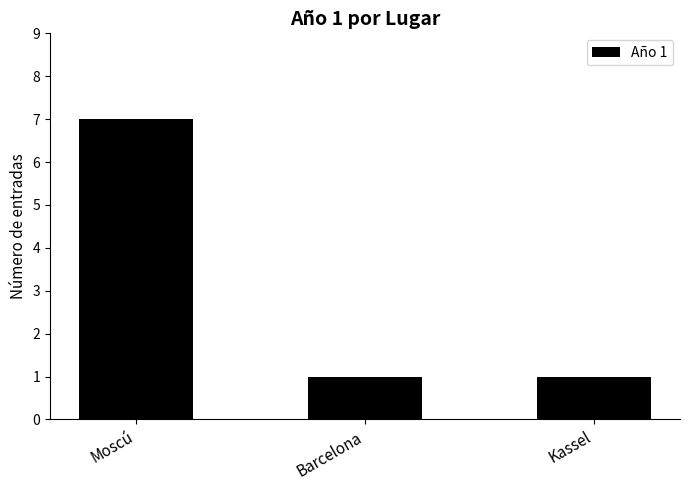

What is the label of the 1st bar from the left?

Moscú